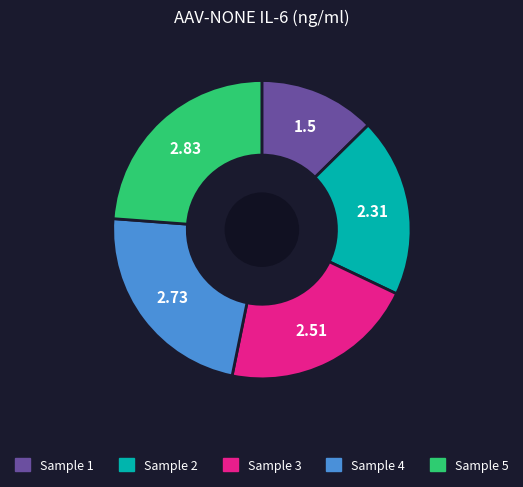

Combined, do Sample 3 and Sample 4 account for over 50%?

No